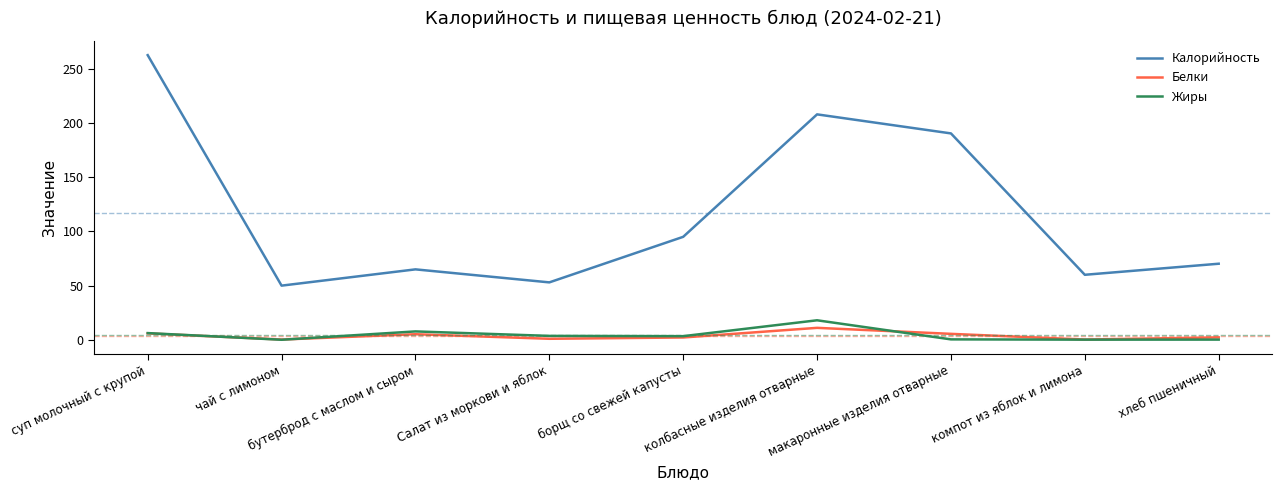

What is the average value of the Калорийность series?

117.1